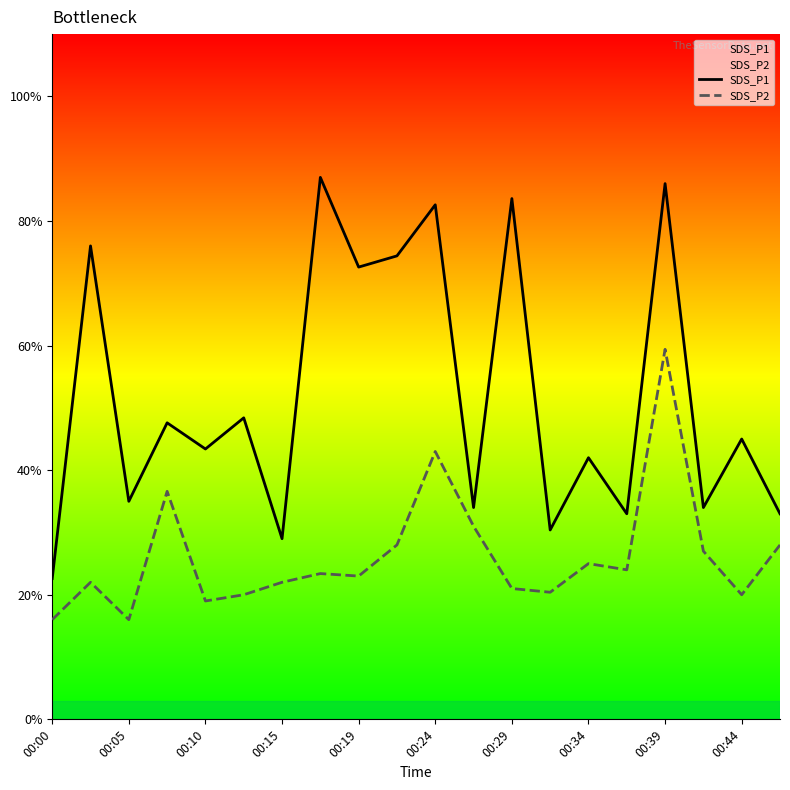

True or false: SDS_P2 and SDS_P1 cross at least once.

False